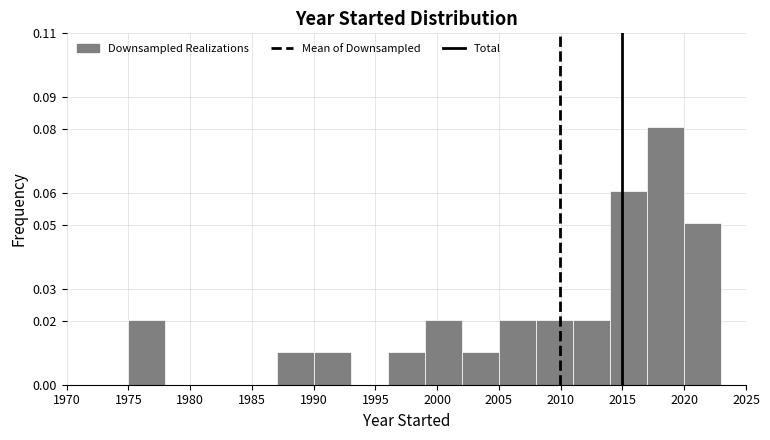

Which range on the x-axis has the tallest bar?

2017 to 2020